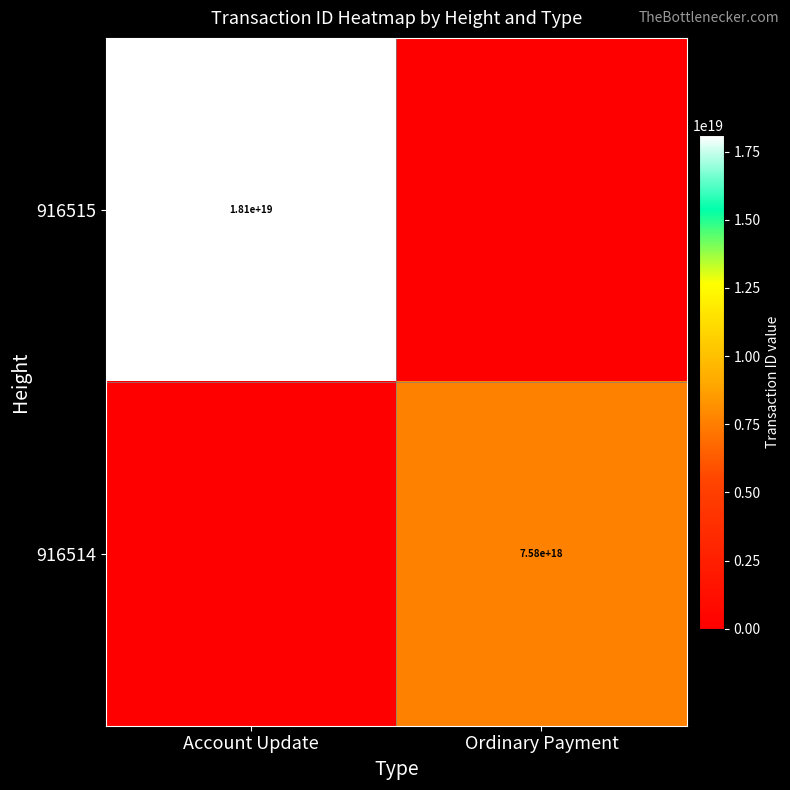

Which label corresponds to the smallest value in the chart?

Ordinary Payment